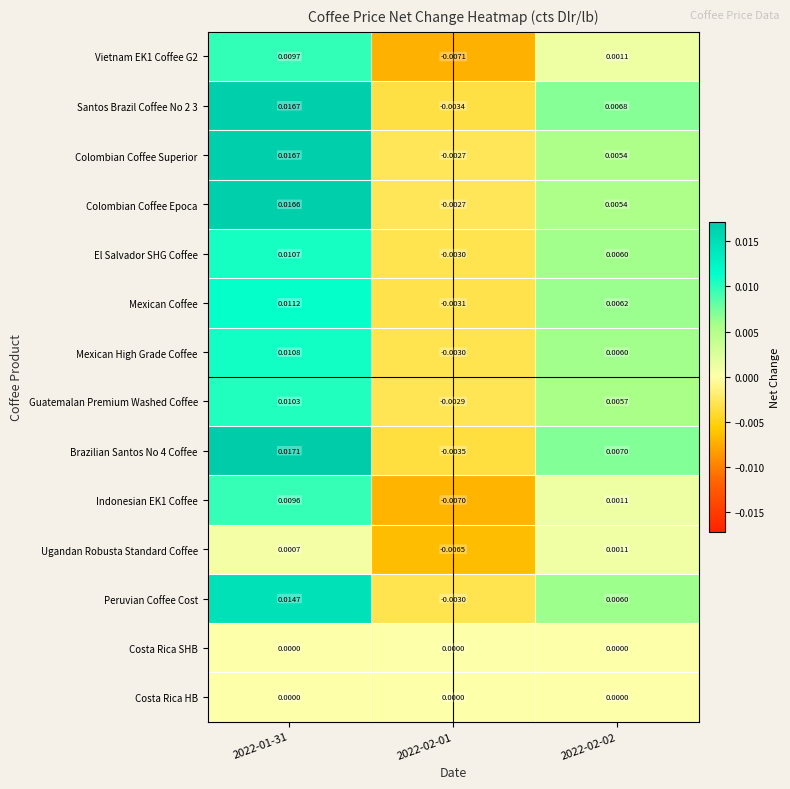

Count the number of categories in the chart.

3